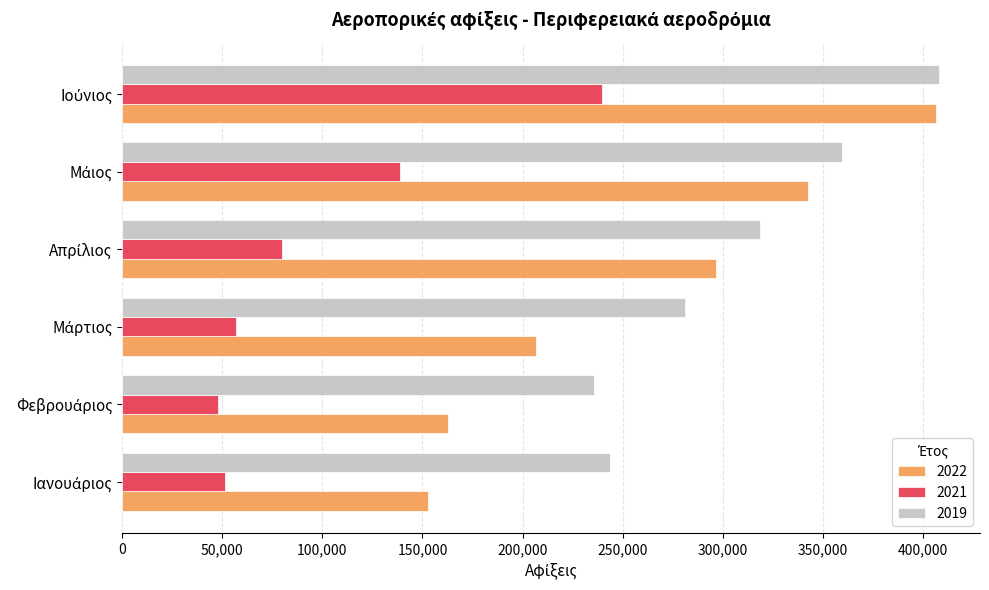

What is the highest value of the 2022 series?

406265